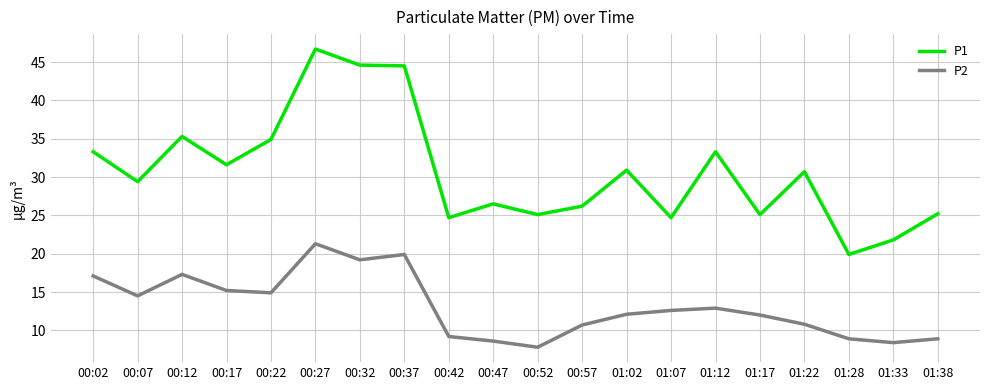

At which category does P1 reach its first local valley?

00:07